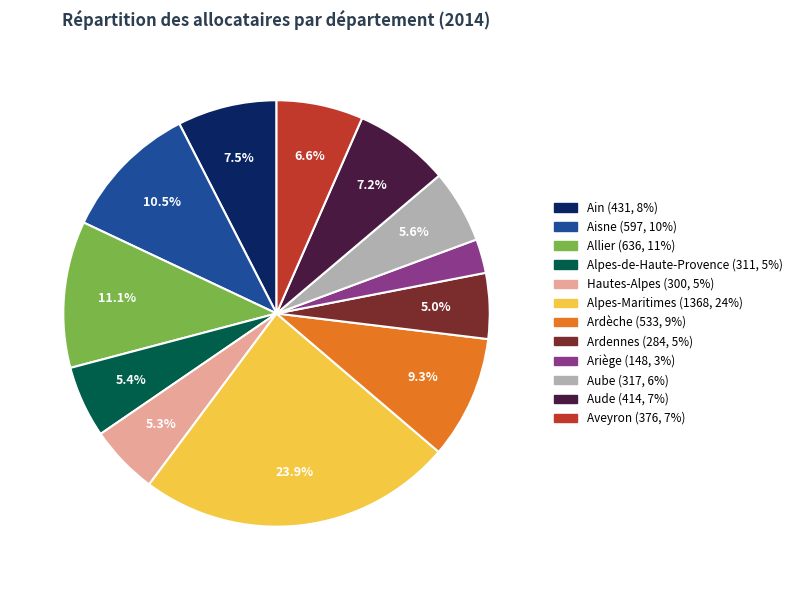

Which slice is the smallest?

Ariège